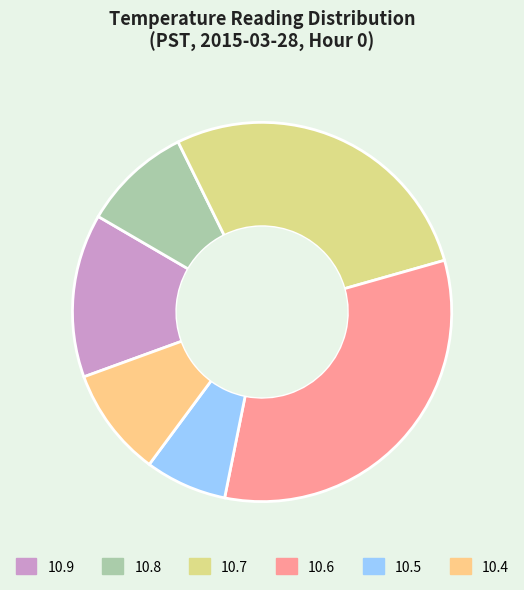

How many slices are in this pie chart?

6